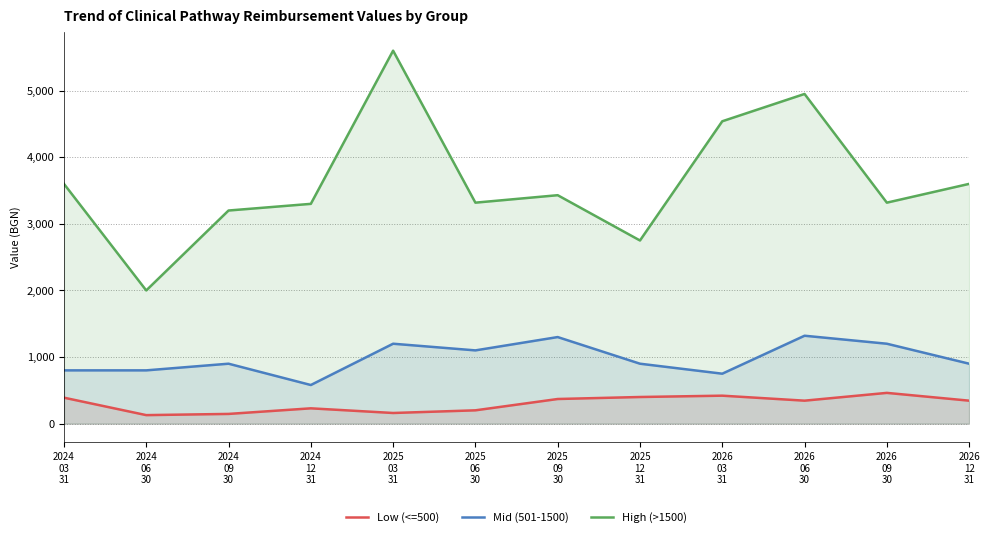

Reading left to right, list all the values displayed in this chart.

Low (<=500): 390	128	146	230	160	200	370	400	420	345	462	345
Mid (501-1500): 800	800	900	580	1200	1100	1300	900	750	1320	1200	900
High (>1500): 3600	2000	3200	3300	5600	3318	3430	2750	4540	4950	3318	3600